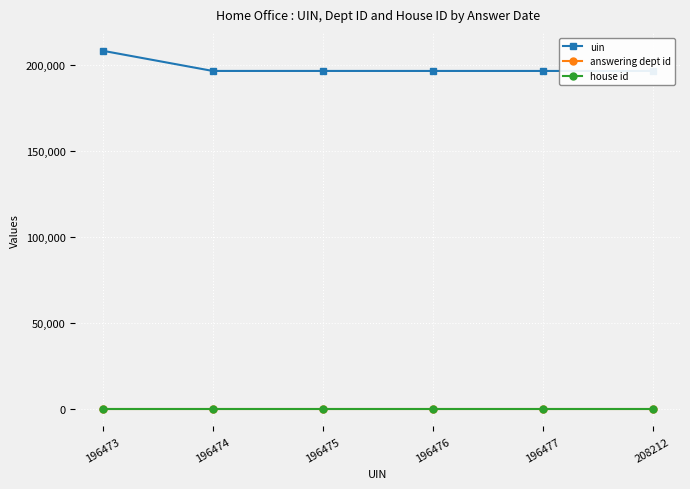

Is this an area chart (filled region under the line)?

No